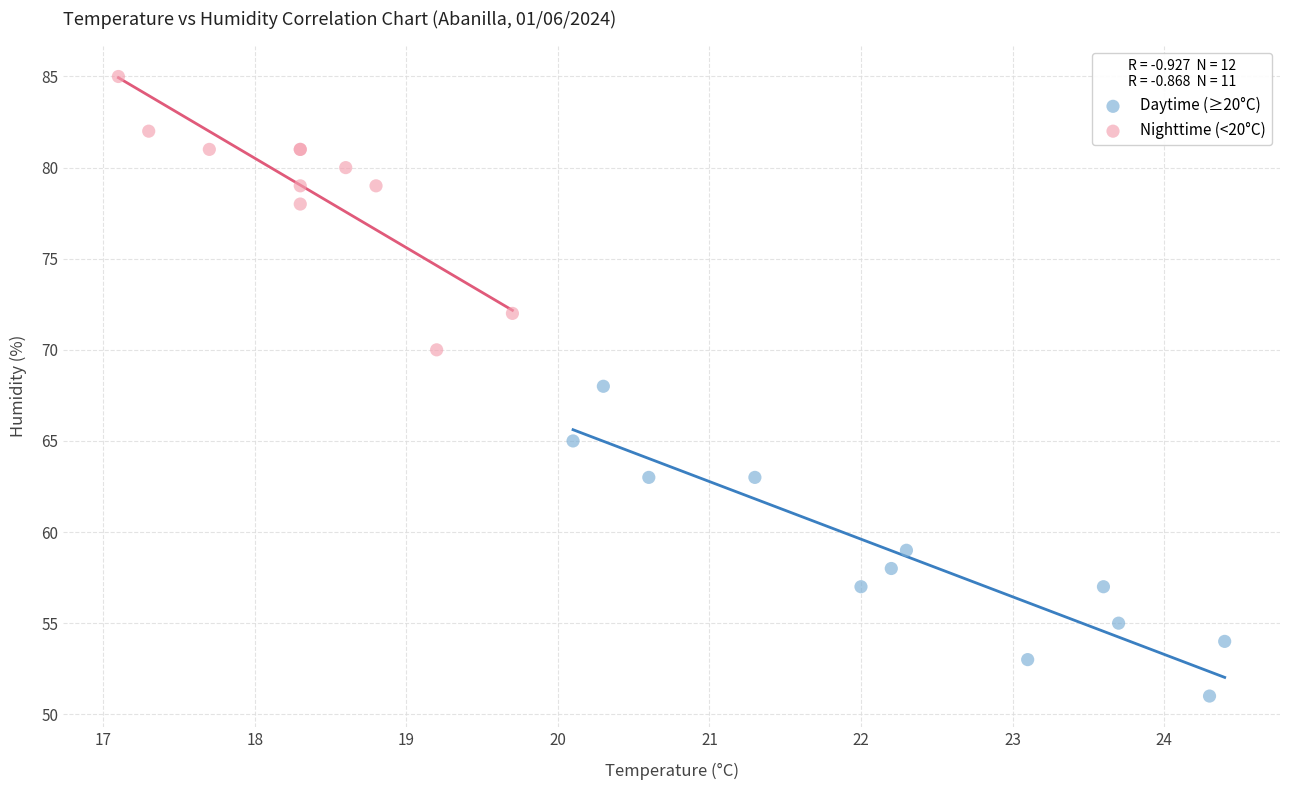

Which series reaches the minimum Y coordinate?

Daytime (≥20°C)